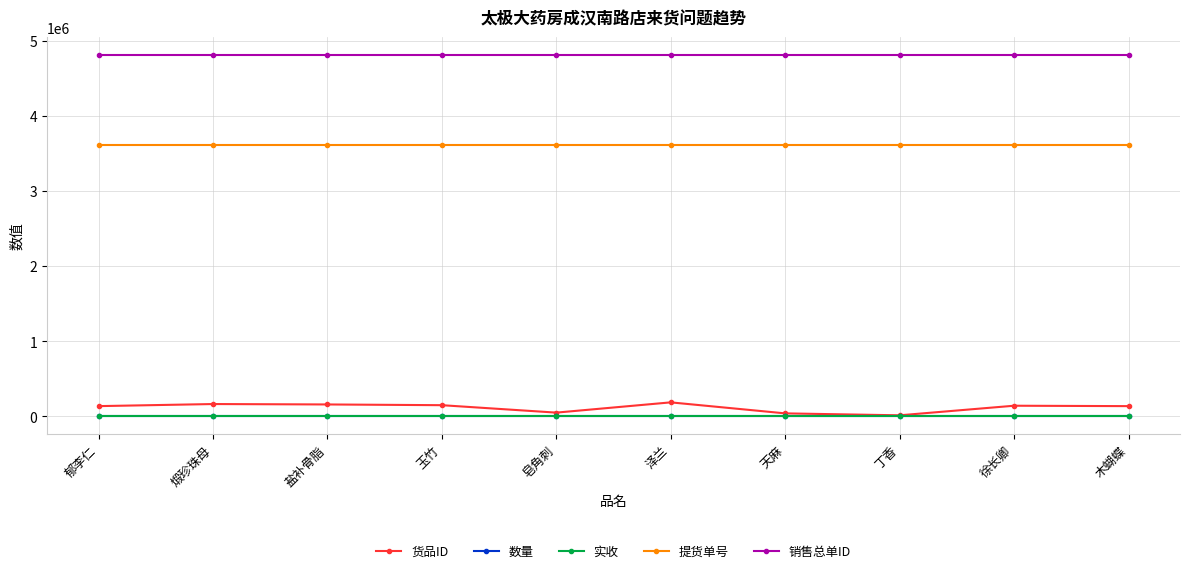

Is it true that 销售总单ID equals 1008798 at 皂角刺?

False